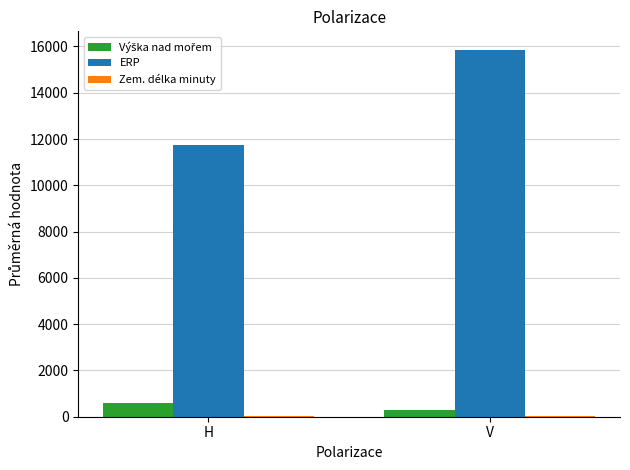

What is the sum of all ERP values?

27623.0